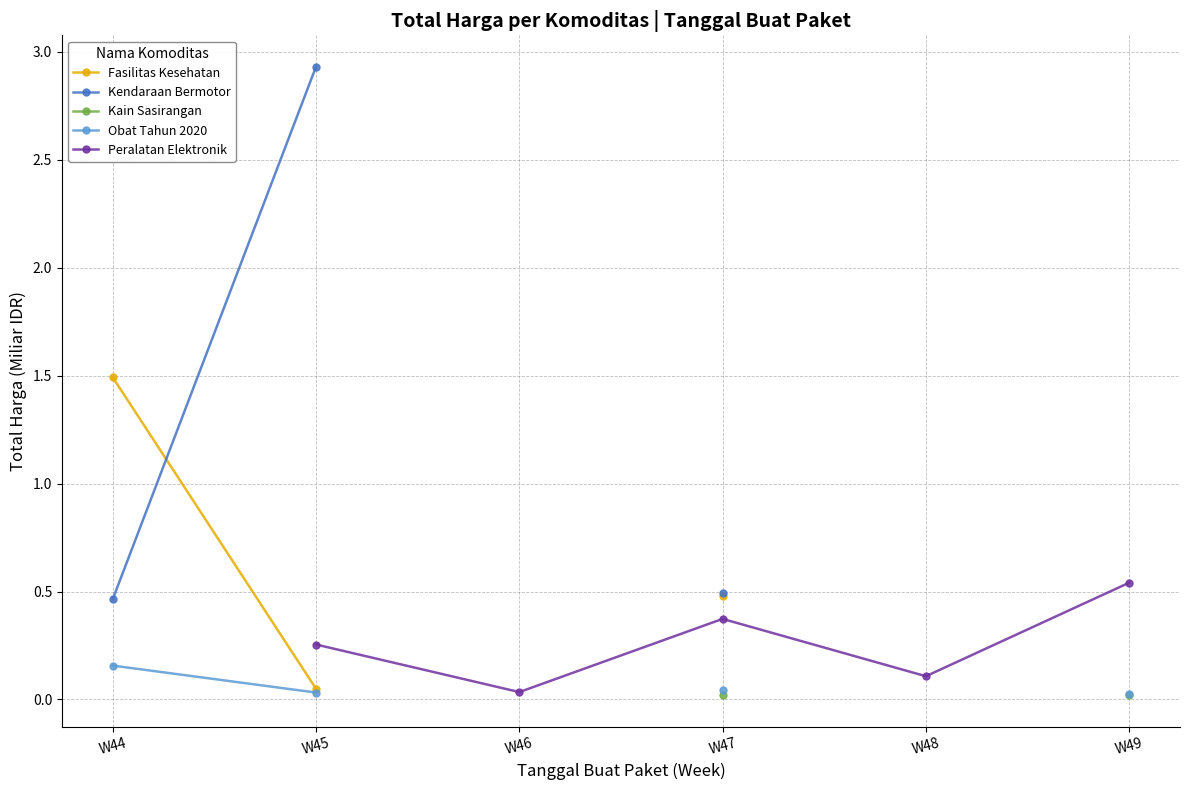

True or false: Kendaraan Bermotor and Obat Tahun 2020 intersect in this chart.

False